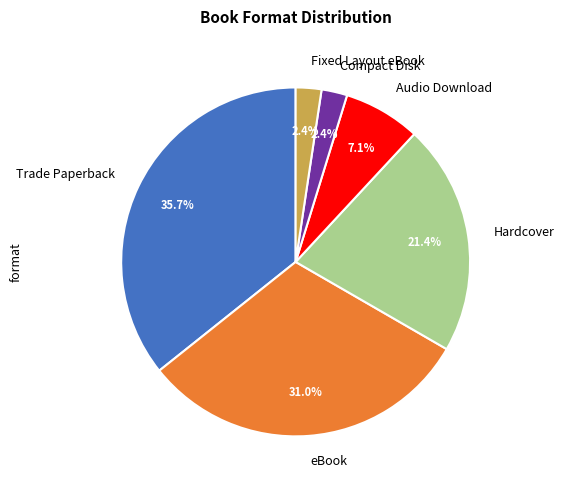

The Trade Paperback slice represents 36% of the pie. True or false?

True